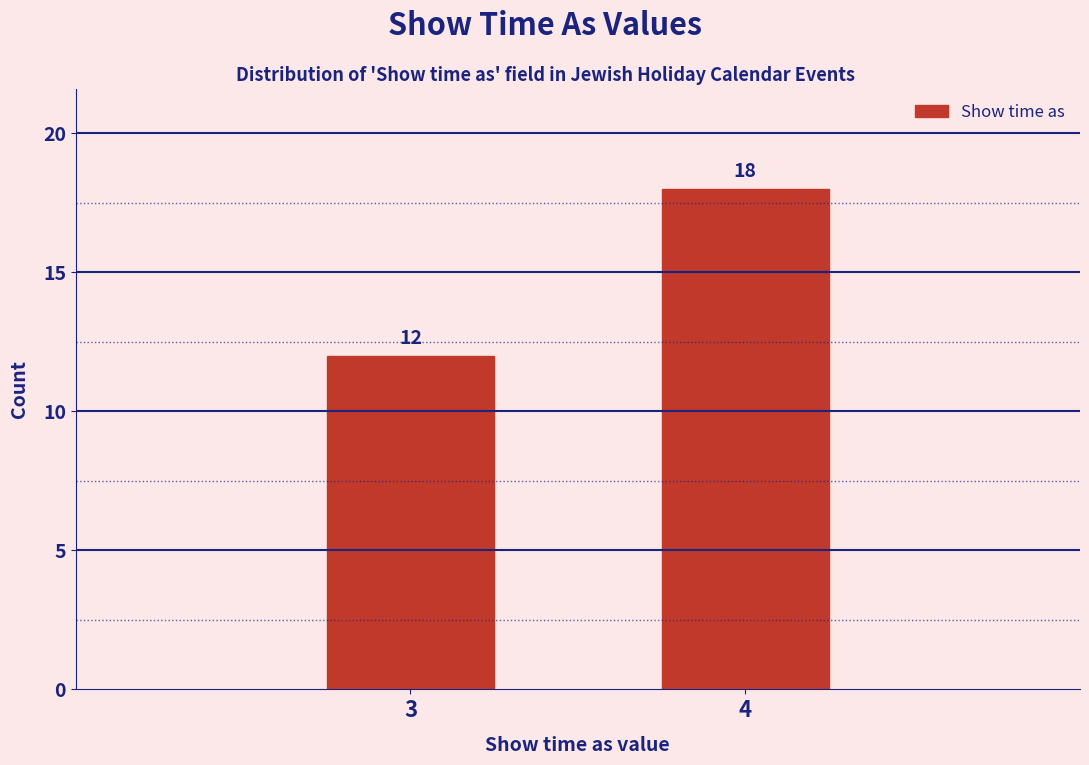

Reading left to right, extract all data points from this chart.

12	18